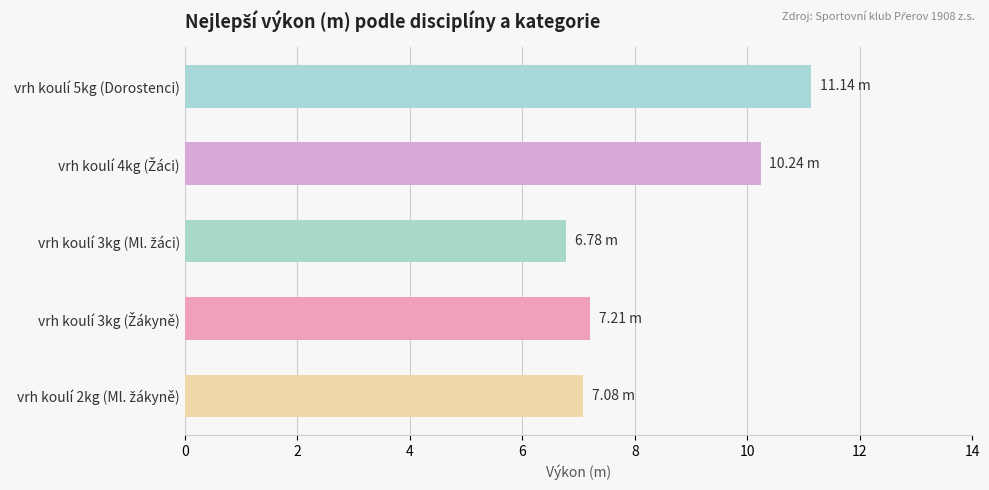

What is the minimum value shown in the chart?

6.8